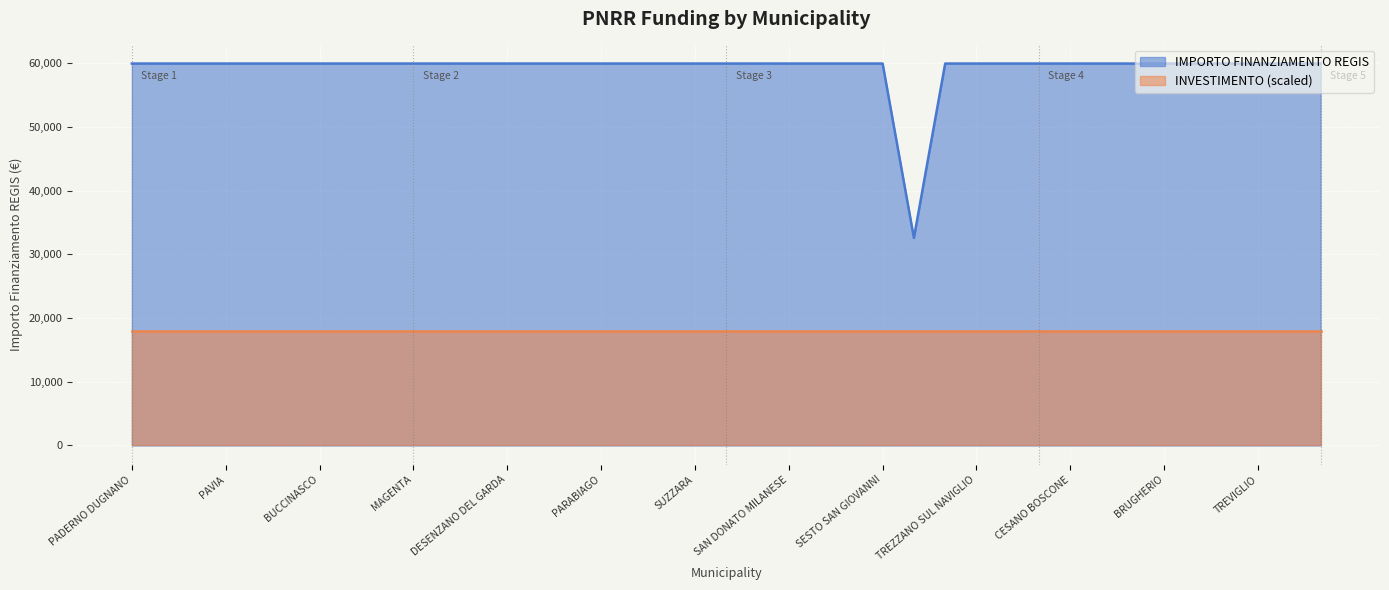

Is it true that IMPORTO FINANZIAMENTO REGIS equals 32927.3 at CESANO BOSCONE?

False